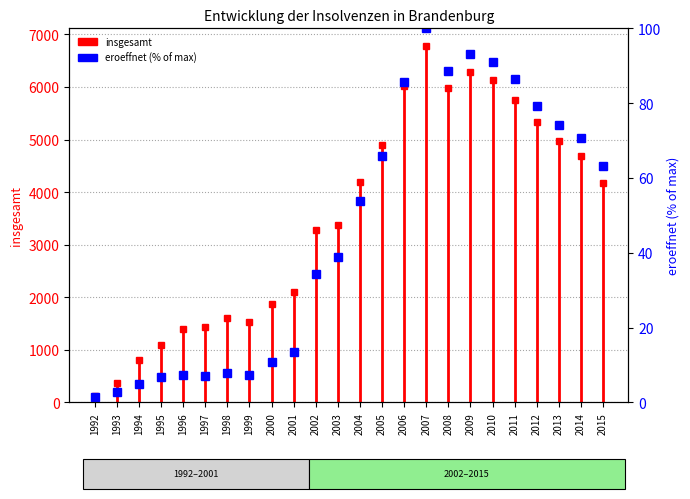

Does the chart contain stacked bars?

No